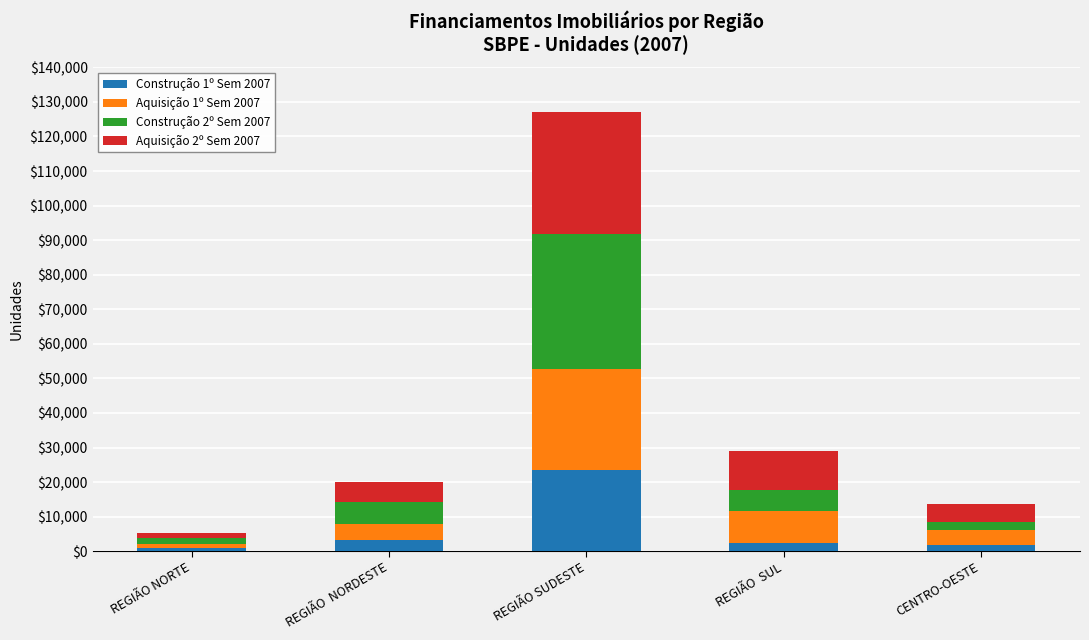

What is the total value across all series at REGIÃO  NORDESTE?

20093